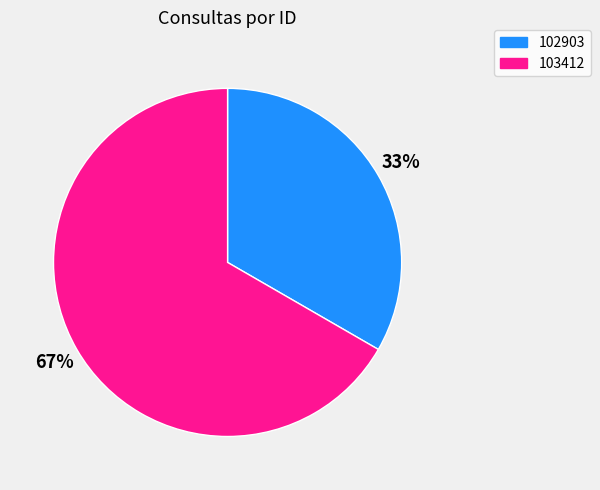

Count the number of slices in the pie.

2